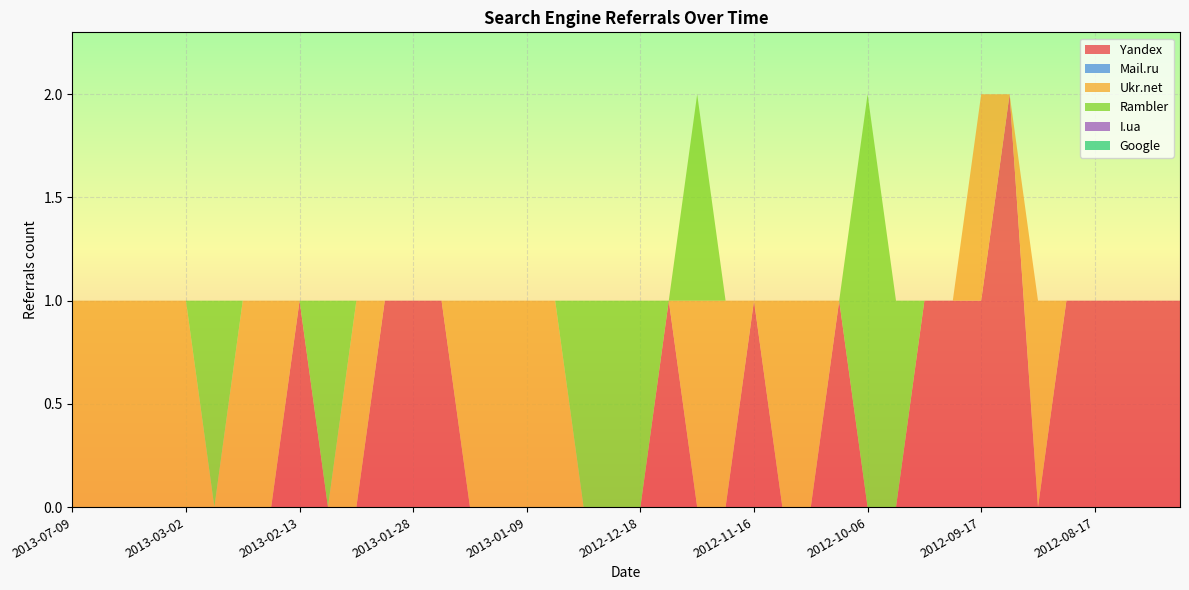

Reading left to right, transcribe all the data shown in this chart.

Yandex: 0	0	0	0	0	0	0	0	1	0	0	1	1	1	0	0	0	0	0	0	0	1	0	0	1	0	0	1	0	0	1	1	1	2	0	1	1	1	1	1
Mail.ru: 0	0	0	0	0	0	0	0	0	0	0	0	0	0	0	0	0	0	0	0	0	0	0	0	0	0	0	0	0	0	0	0	0	0	0	0	0	0	0	0
Ukr.net: 1	1	1	1	1	0	1	1	0	0	1	0	0	0	1	1	1	1	0	0	0	0	1	1	0	1	1	0	0	0	0	0	1	0	1	0	0	0	0	0
Rambler: 0	0	0	0	0	1	0	0	0	1	0	0	0	0	0	0	0	0	1	1	1	0	1	0	0	0	0	0	2	1	0	0	0	0	0	0	0	0	0	0
I.ua: 0	0	0	0	0	0	0	0	0	0	0	0	0	0	0	0	0	0	0	0	0	0	0	0	0	0	0	0	0	0	0	0	0	0	0	0	0	0	0	0
Google: 0	0	0	0	0	0	0	0	0	0	0	0	0	0	0	0	0	0	0	0	0	0	0	0	0	0	0	0	0	0	0	0	0	0	0	0	0	0	0	0